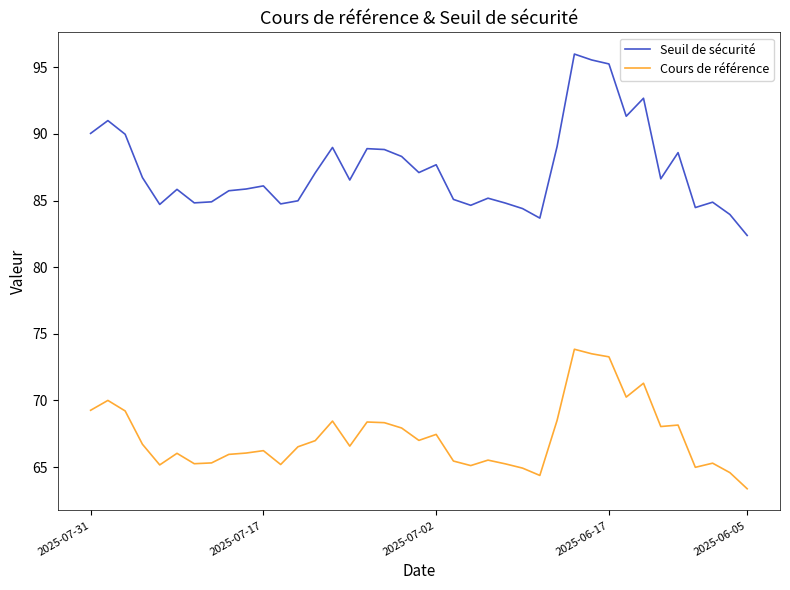

Which series has the widest spread of values?

Seuil de sécurité